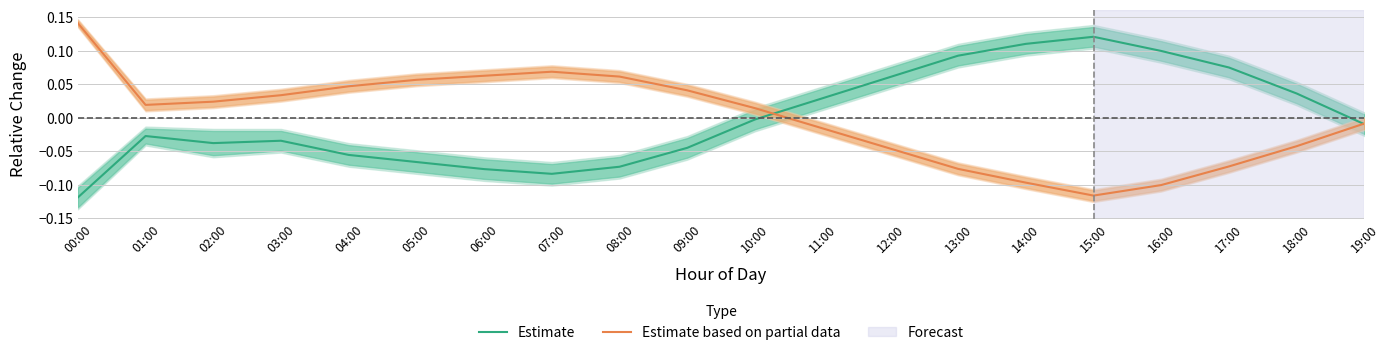

The Estimate series shows -0.0 at 03:00. True or false?

True